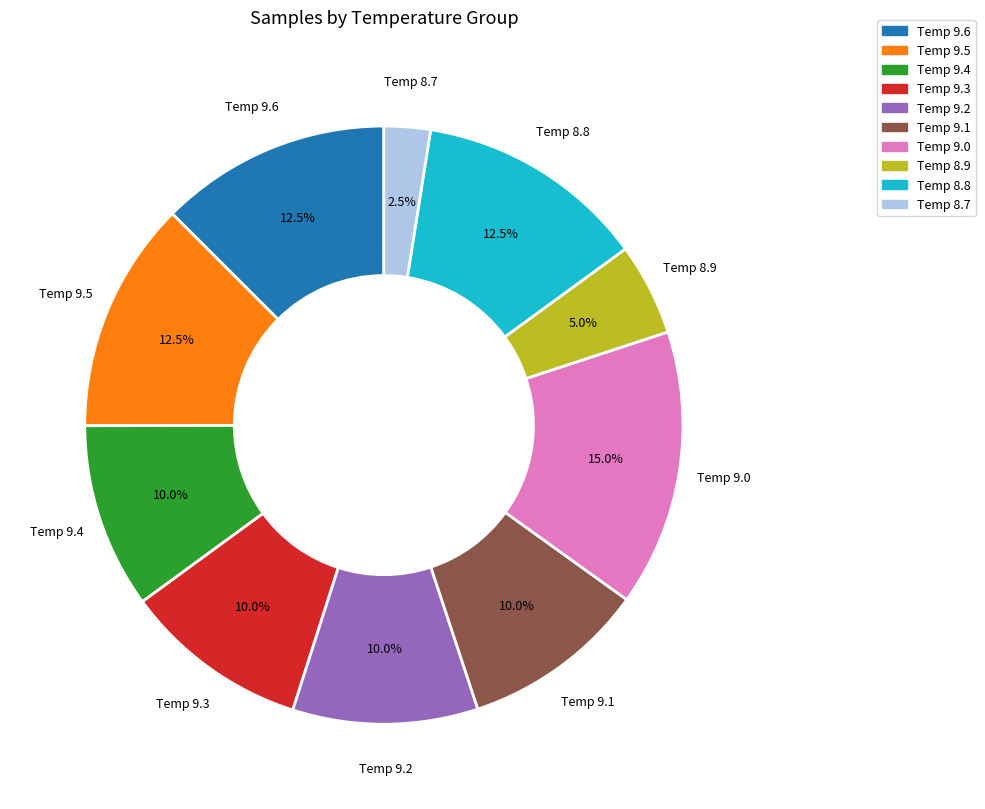

Is there a majority slice in this chart?

No